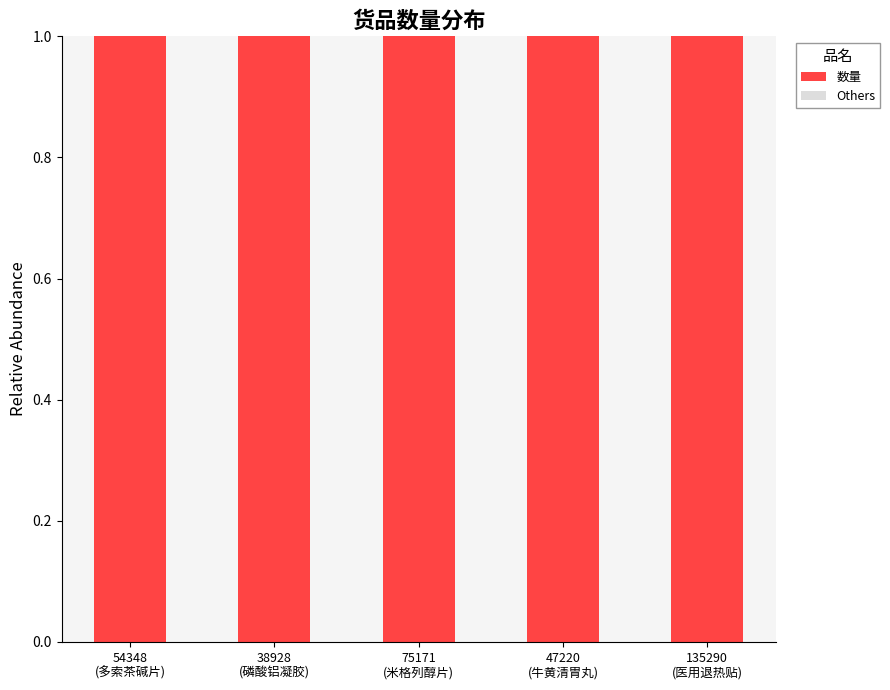

Rank the series by their maximum value, from lowest to highest.

Others, 数量